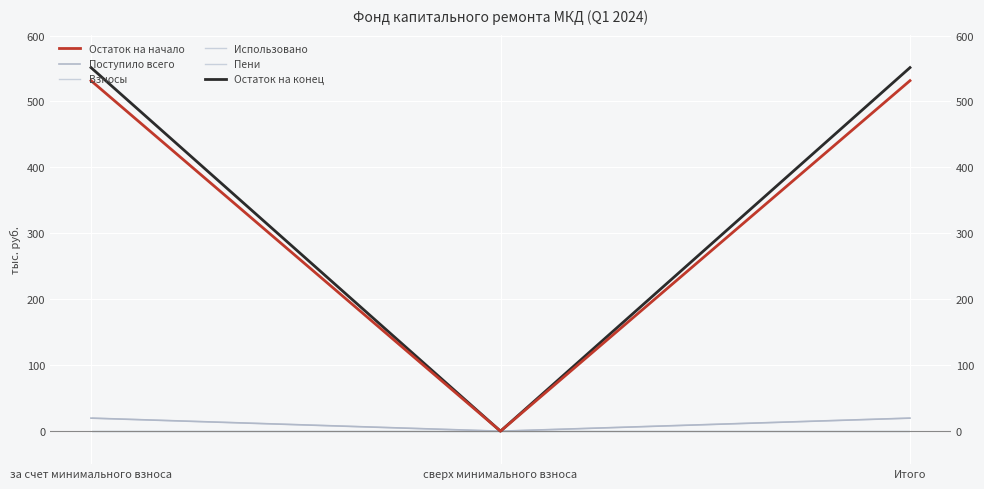

What is the difference between the maximum and minimum values in the Остаток на конец series?

551.4